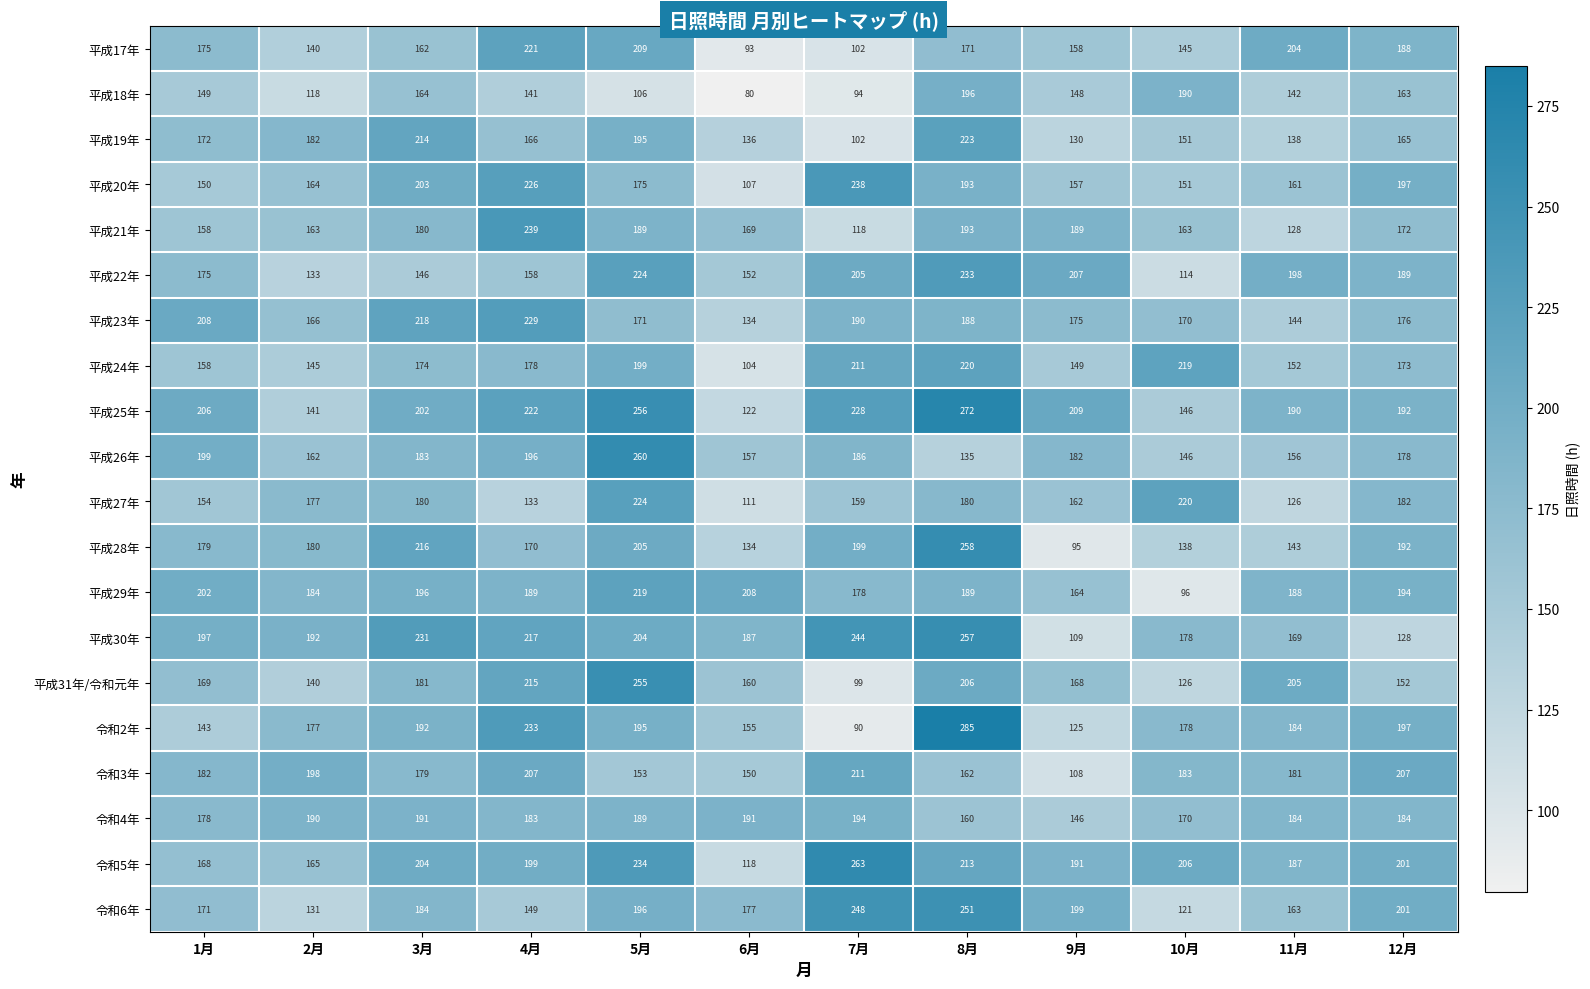

At how many categories does at least one series exceed 189?

12